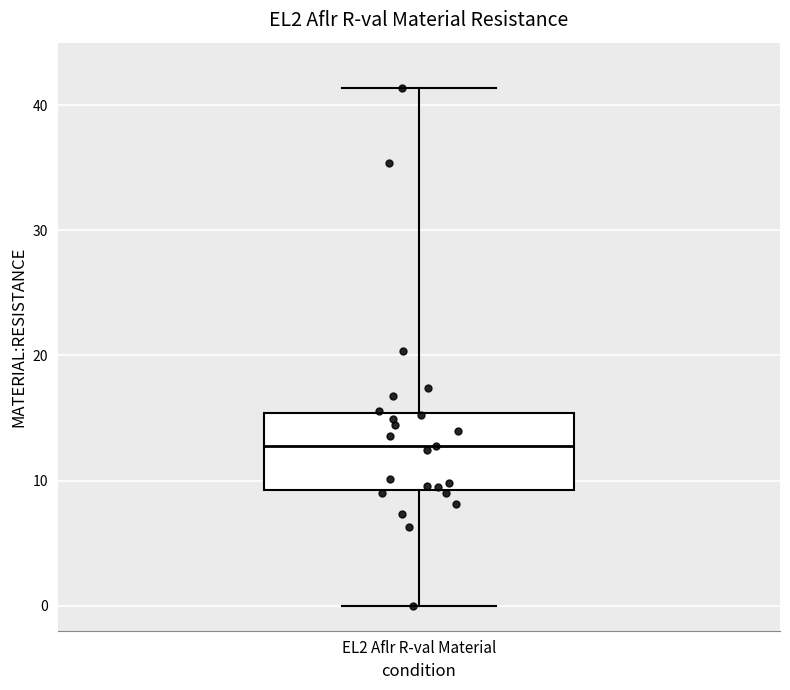

Transcribe this box plot: give where the median line is, the range the box spans, and where the two whiskers end, as read against the y-axis. The values are not printed on the chart, so give them approximately, as read against the axis.

median 13, box 9 to 15, whiskers 0 to 41